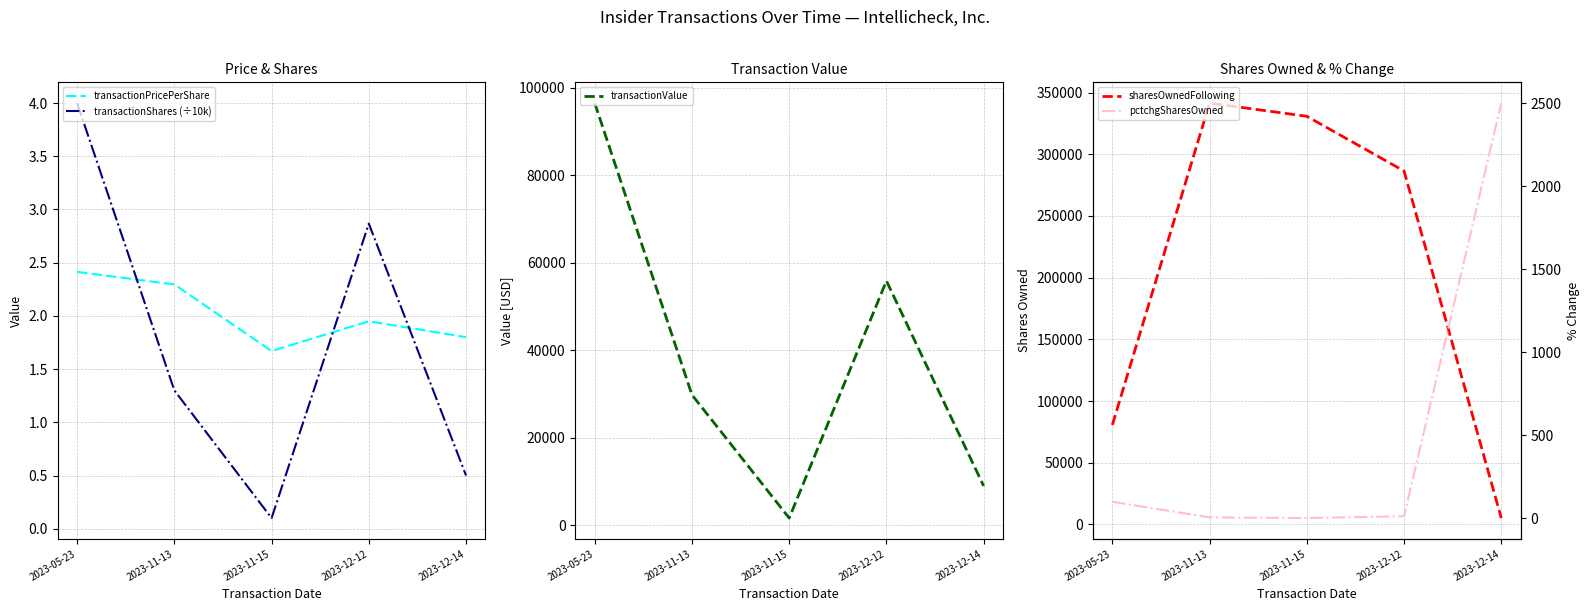

What is the difference between the maximum and minimum values in the transactionPricePerShare series?

0.7